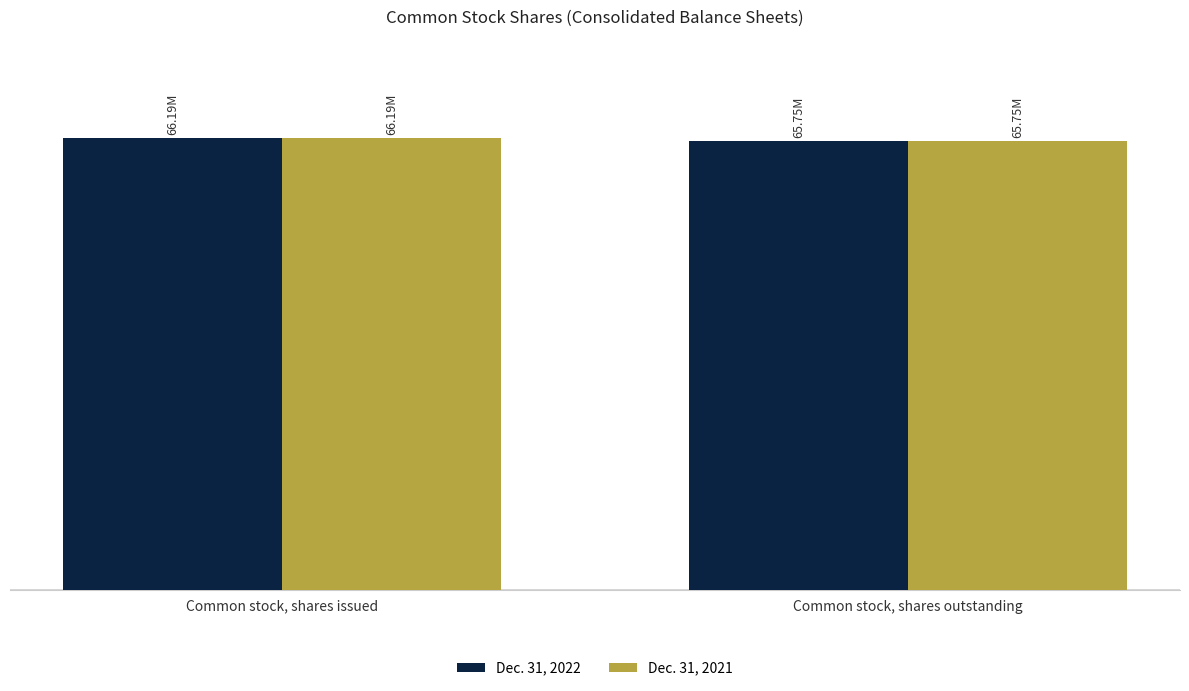

Does the chart contain any negative values?

No